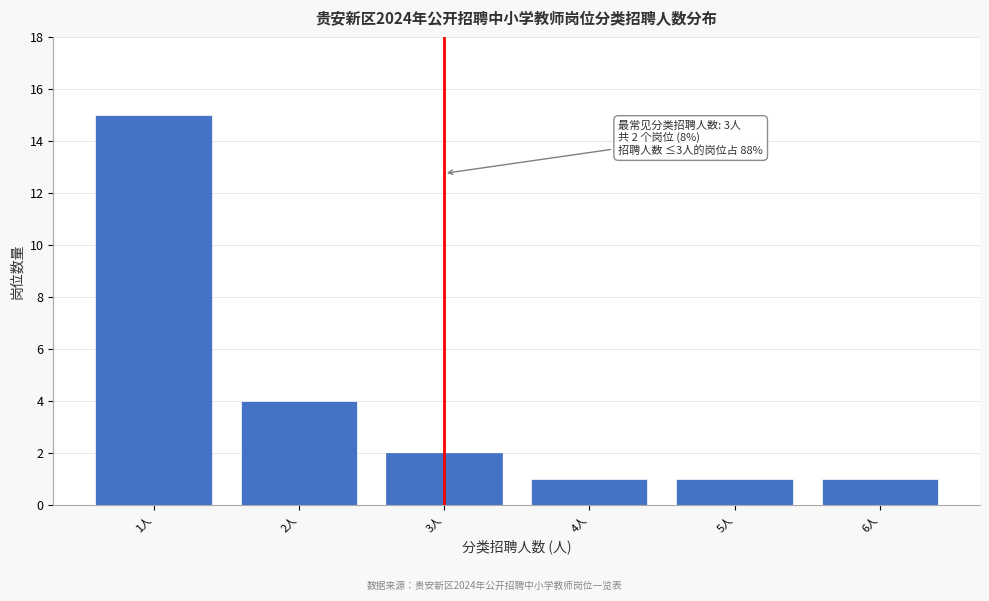

Reading left to right, transcribe all the data shown in this chart.

15	4	2	1	1	1